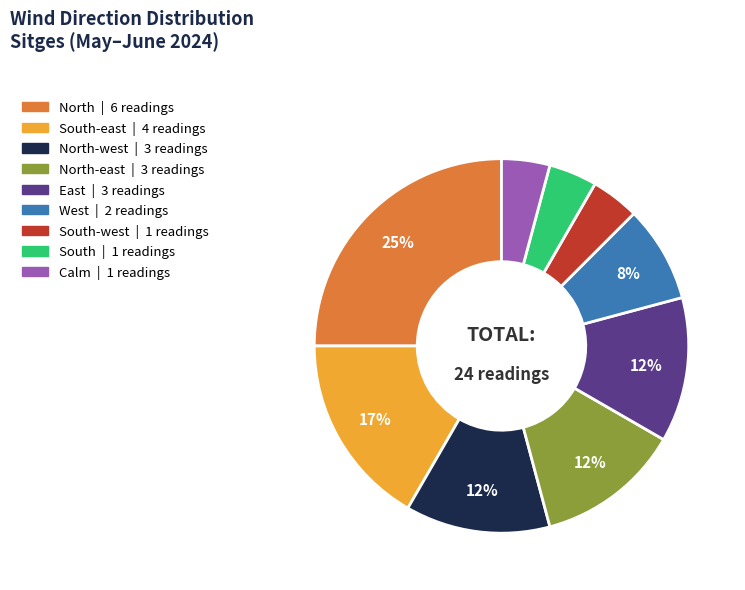

Count the number of slices in the pie.

9